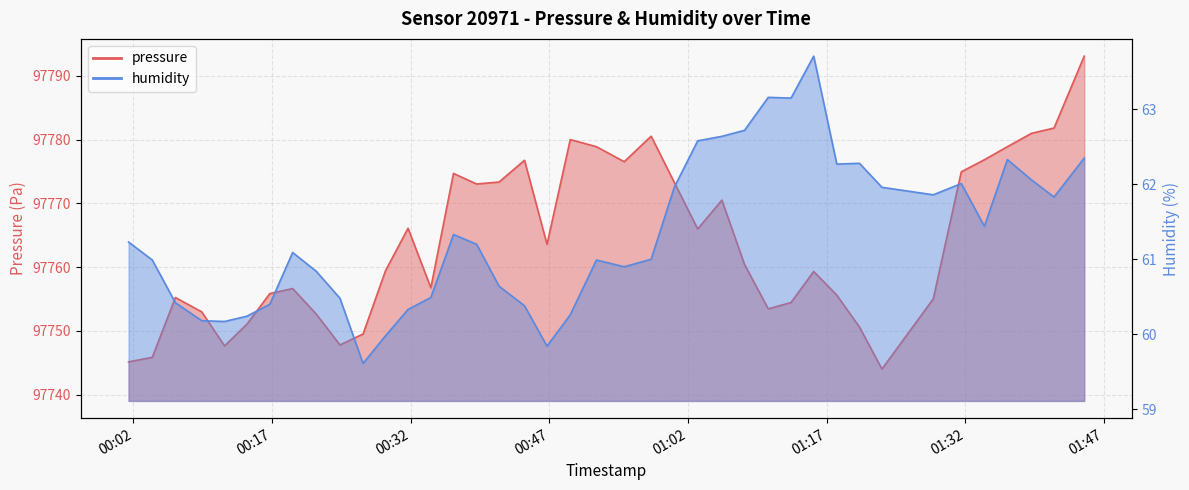

How many lines are shown in the chart?

2